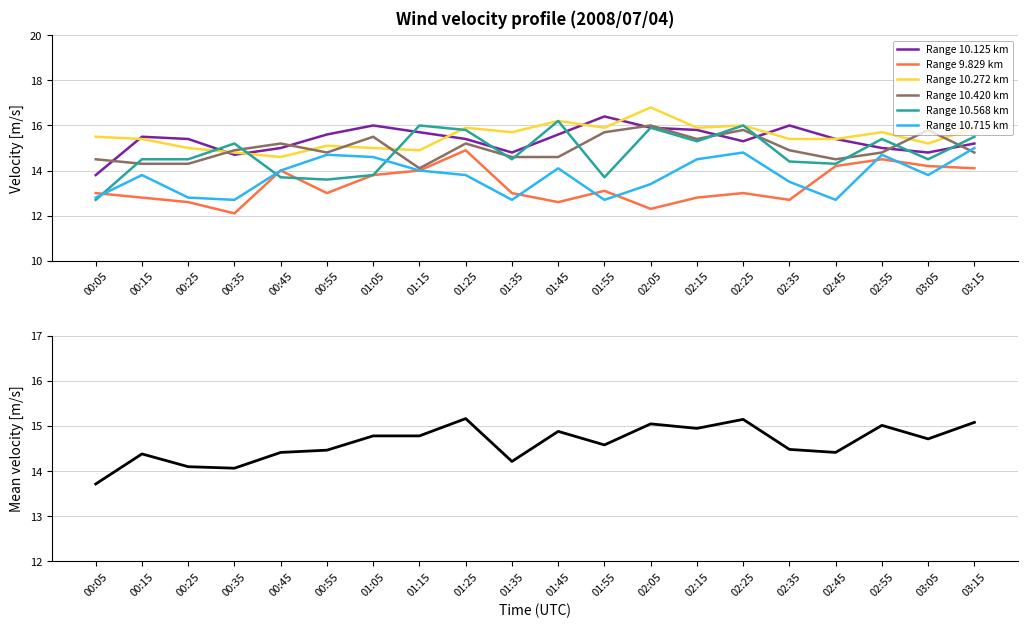

Reading left to right, transcribe all the data shown in this chart.

10.125: 13.8	15.5	15.4	14.7	15.0	15.6	16.0	15.7	15.4	14.8	15.6	16.4	15.9	15.8	15.3	16.0	15.4	15.0	14.8	15.2
9.829: 13.0	12.8	12.6	12.1	14.0	13.0	13.8	14.0	14.9	13.0	12.6	13.1	12.3	12.8	13.0	12.7	14.2	14.5	14.2	14.1
10.272: 15.5	15.4	15.0	14.8	14.6	15.1	15.0	14.9	15.9	15.7	16.2	15.9	16.8	15.9	16.0	15.4	15.4	15.7	15.2	15.9
10.420: 14.5	14.3	14.3	14.9	15.2	14.8	15.5	14.1	15.2	14.6	14.6	15.7	16.0	15.4	15.8	14.9	14.5	14.8	15.8	14.8
10.568: 12.7	14.5	14.5	15.2	13.7	13.6	13.8	16.0	15.8	14.5	16.2	13.7	15.9	15.3	16.0	14.4	14.3	15.4	14.5	15.5
10.715: 12.8	13.8	12.8	12.7	14.0	14.7	14.6	14.0	13.8	12.7	14.1	12.7	13.4	14.5	14.8	13.5	12.7	14.7	13.8	15.0